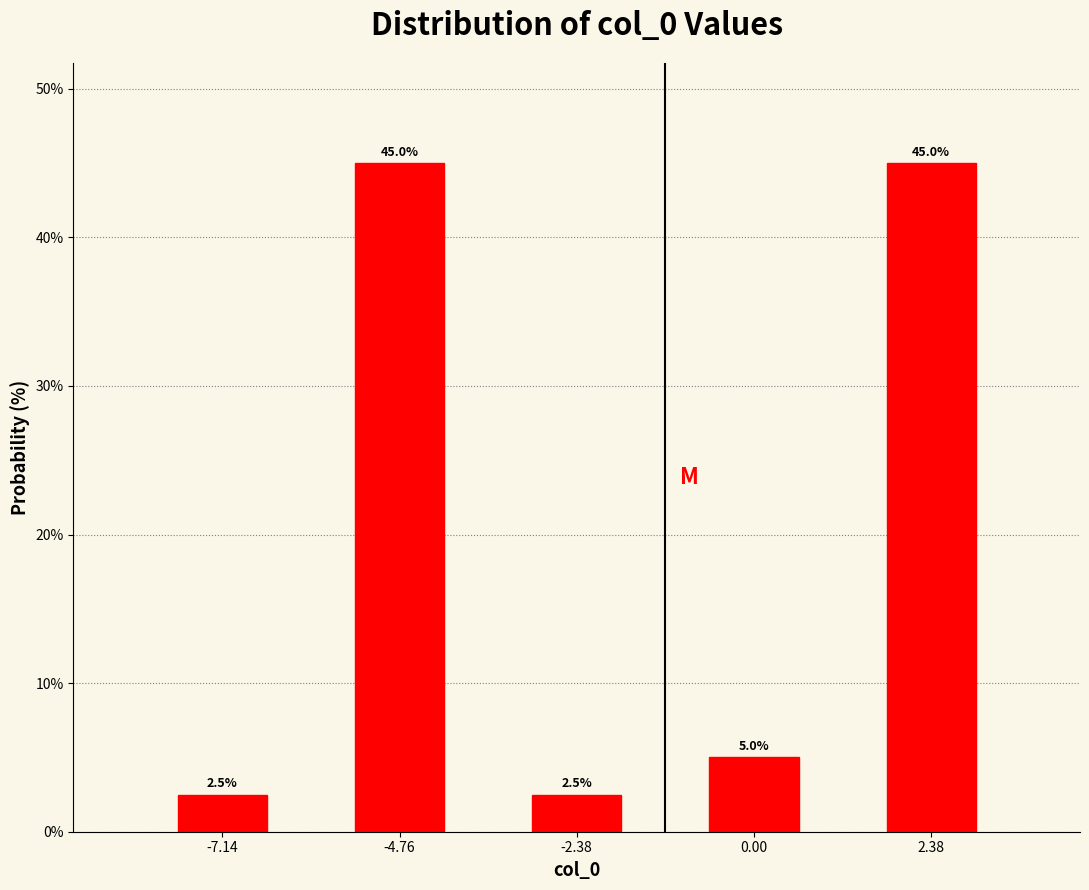

Reading left to right, what are all the values shown in this chart?

2.5	45.0	2.5	5.0	45.0